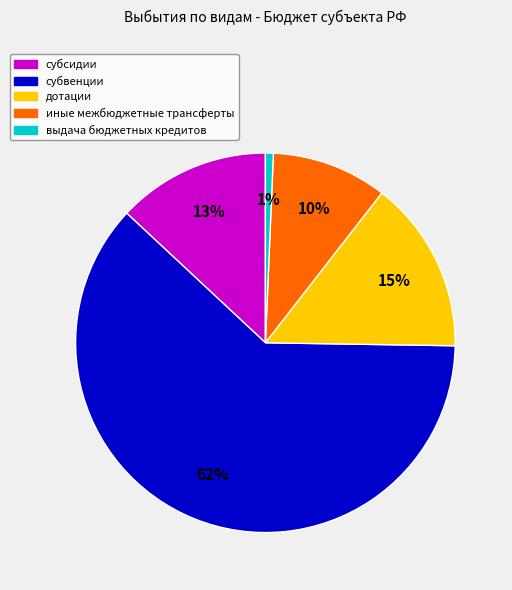

Does дотации account for over 50% of the chart?

No